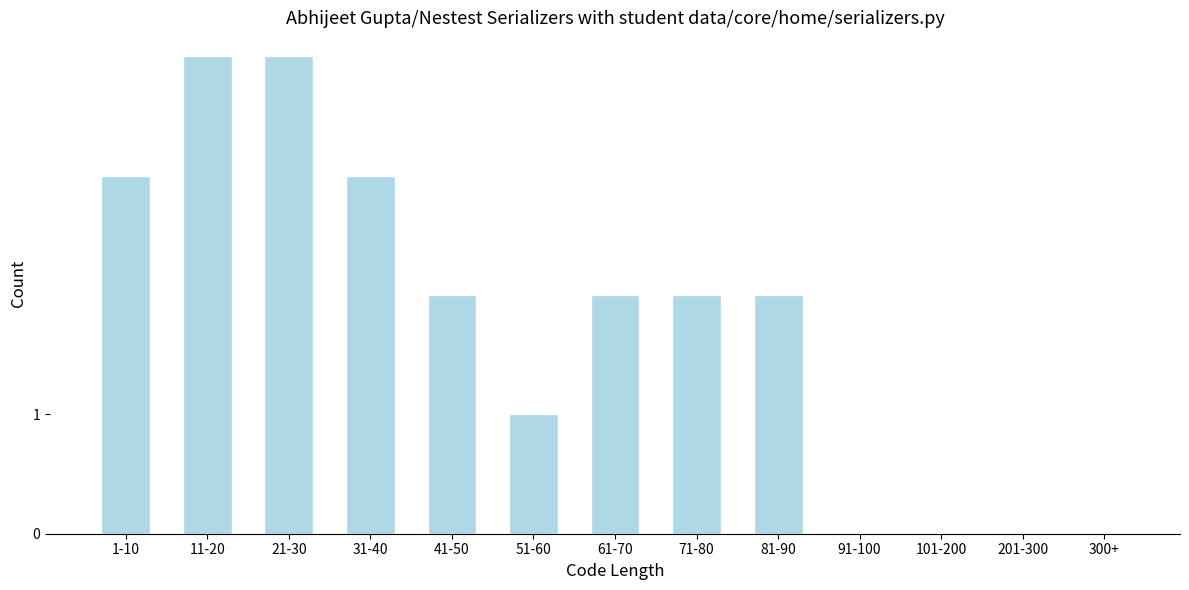

Reading left to right, list all the values displayed in this chart.

1-10=3	11-20=4	21-30=4	31-40=3	41-50=2	51-60=1	61-70=2	71-80=2	81-90=2	91-100=0	101-200=0	201-300=0	300+=0